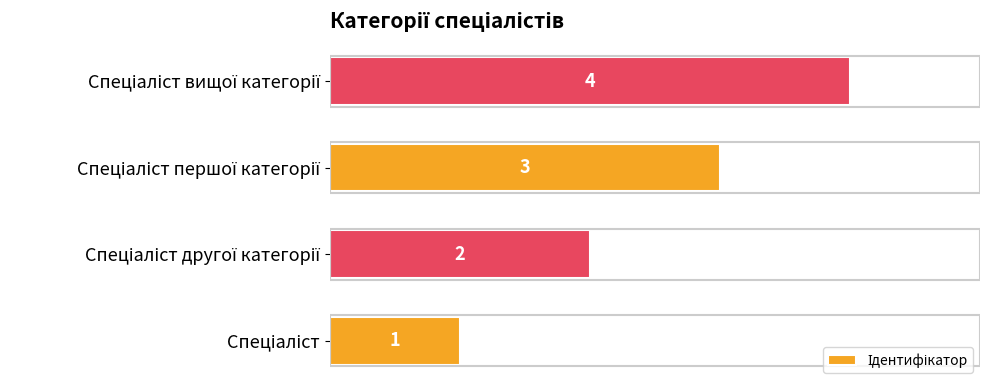

What is the greatest value displayed?

4